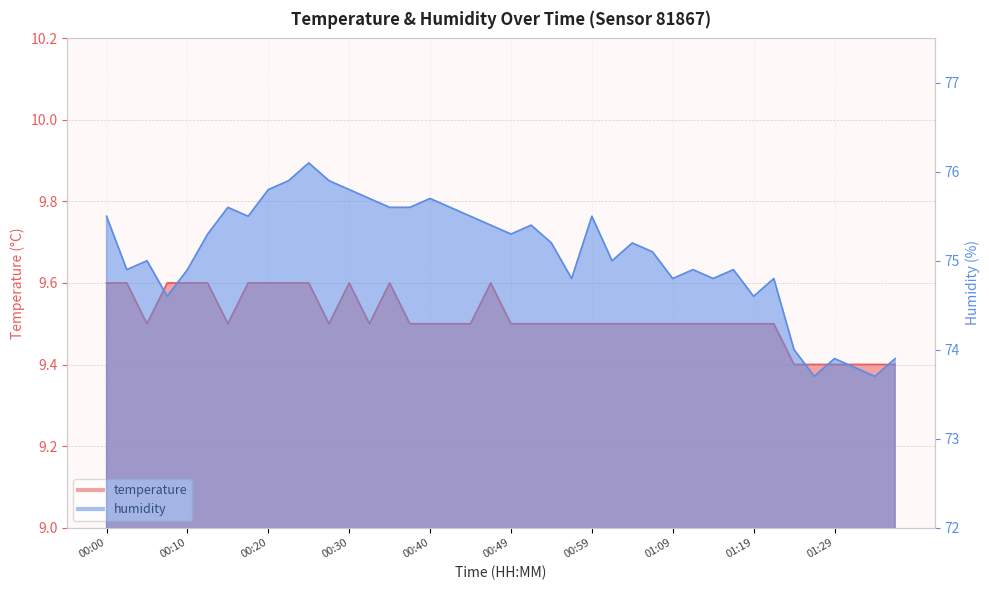

The temperature series shows 9.6 at 00:22. True or false?

True